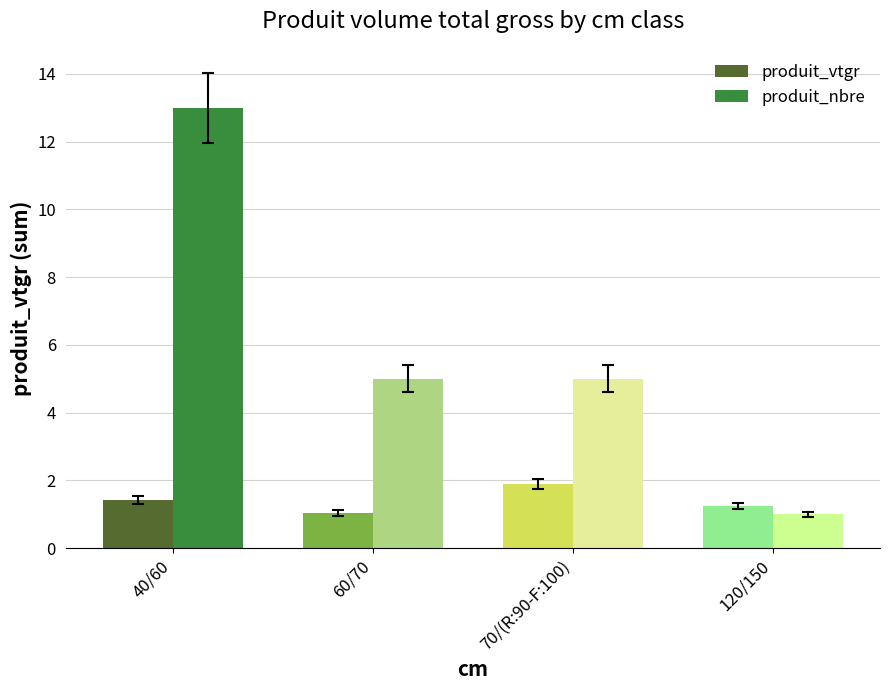

Reading left to right, what are all the values shown in this chart?

produit_vtgr: 40/60=1.4	60/70=1.0	70/(R:90-F:100)=1.9	120/150=1.2
produit_nbre: 40/60=13.0	60/70=5.0	70/(R:90-F:100)=5.0	120/150=1.0